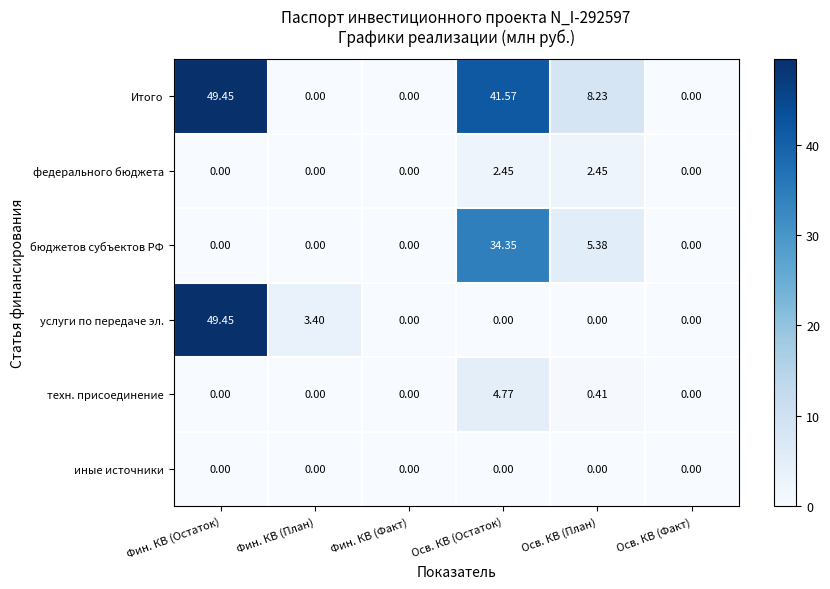

At which category is the sum across all series the highest?

Фин. КВ (Остаток)